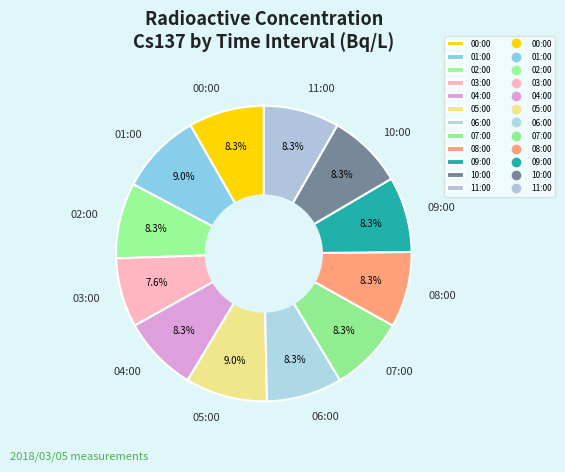

How many slices are in this pie chart?

12